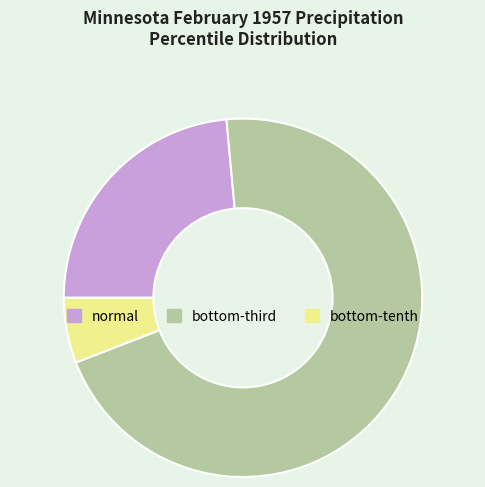

How many segments does this pie chart have?

3